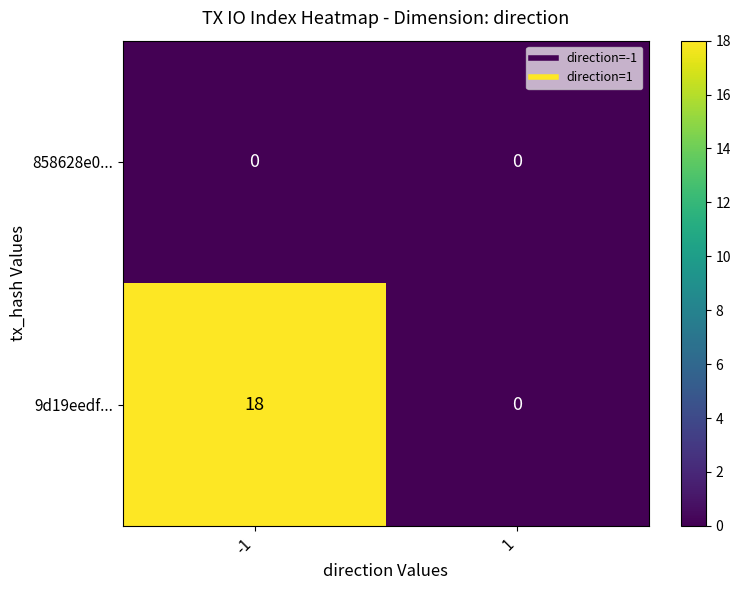

What is the total value across all series at -1?

18